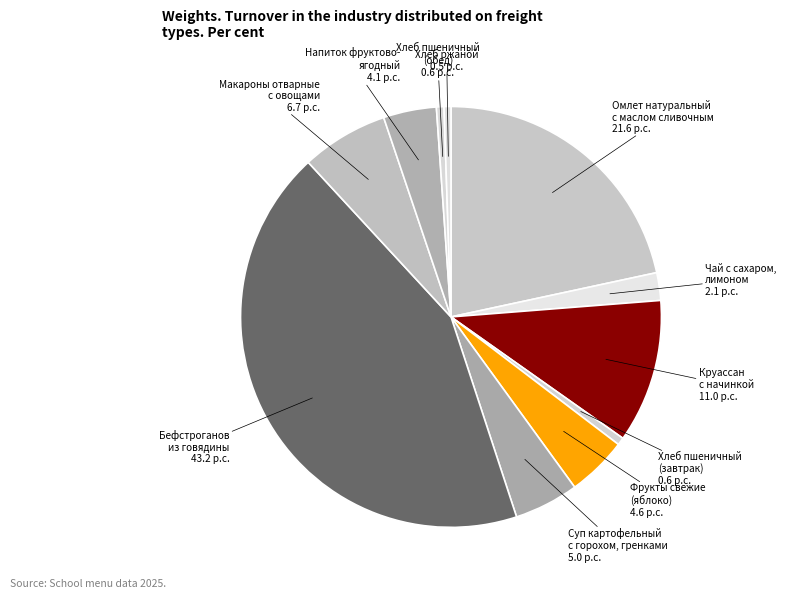

How many segments does this pie chart have?

11